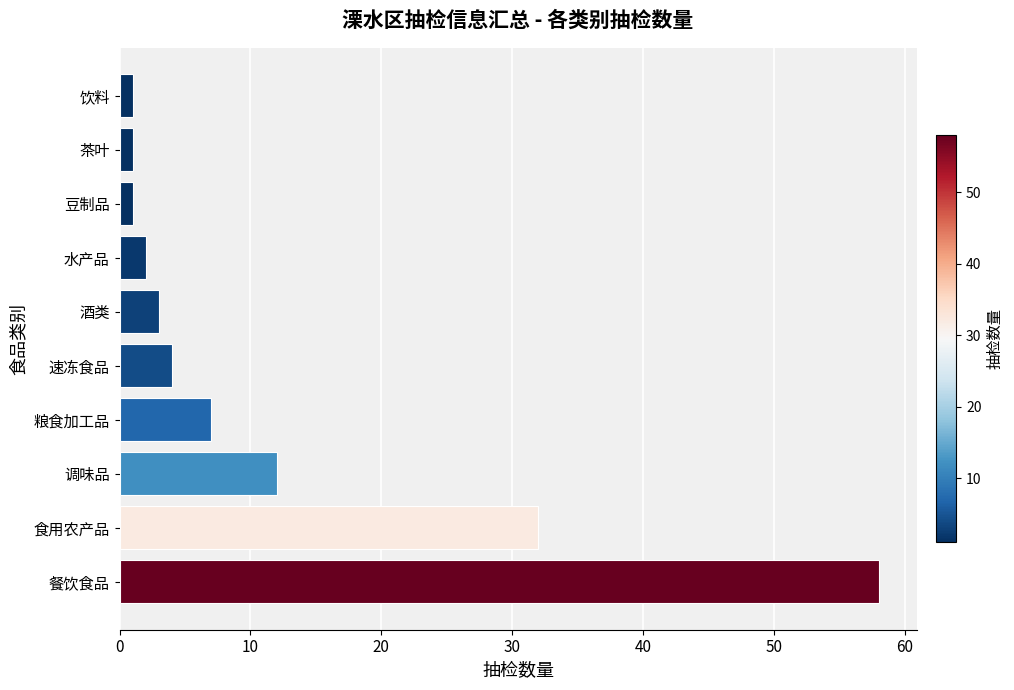

What is the sum of all values?

121